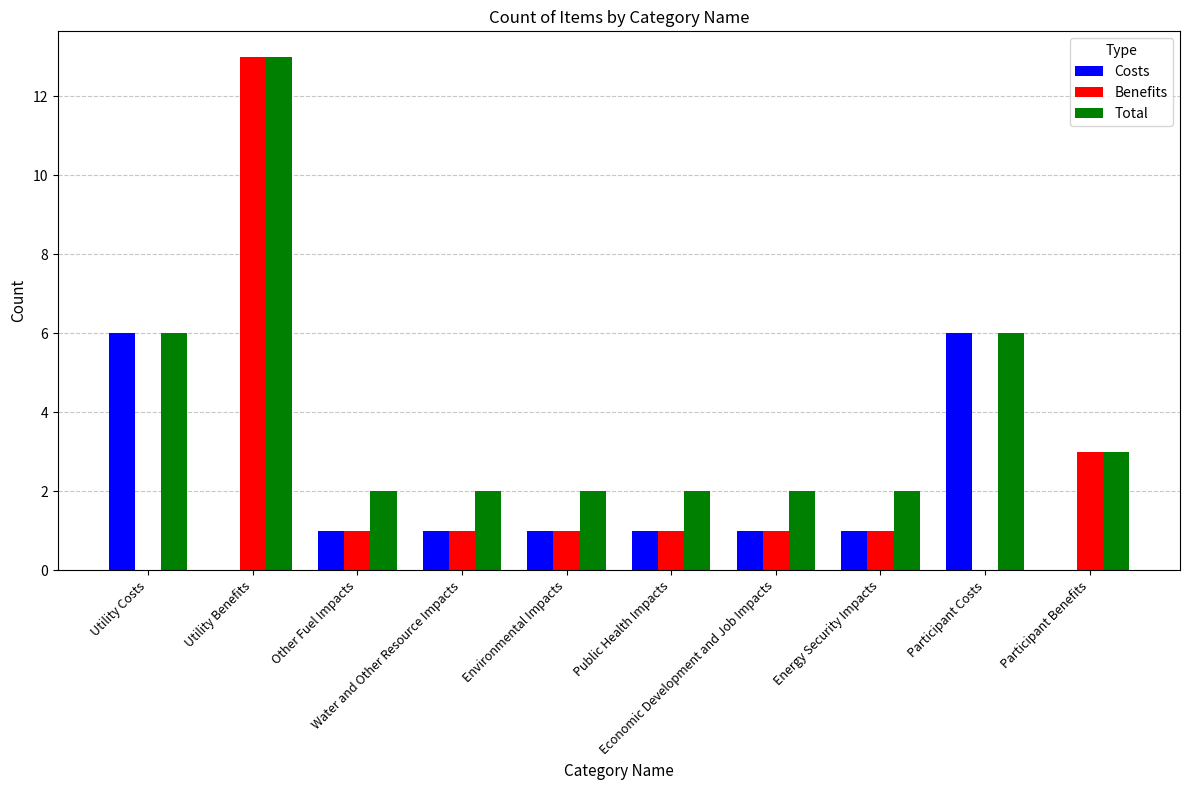

Reading left to right, what are all the values shown in this chart?

Costs: 6	0	1	1	1	1	1	1	6	0
Benefits: 0	13	1	1	1	1	1	1	0	3
Total: 6	13	2	2	2	2	2	2	6	3